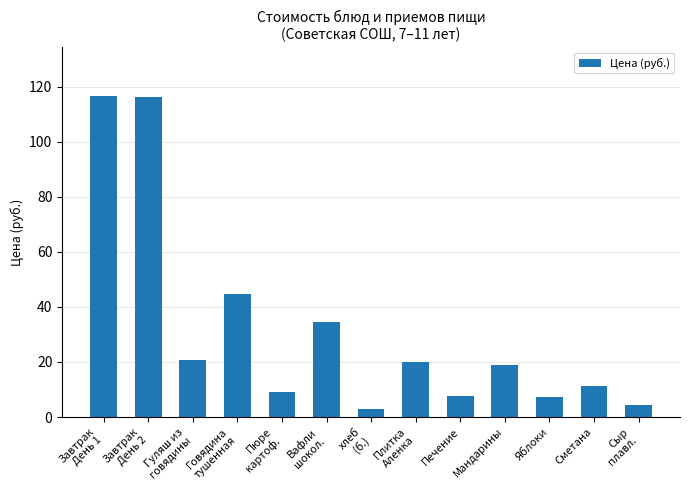

How many data points are less than 18?

6